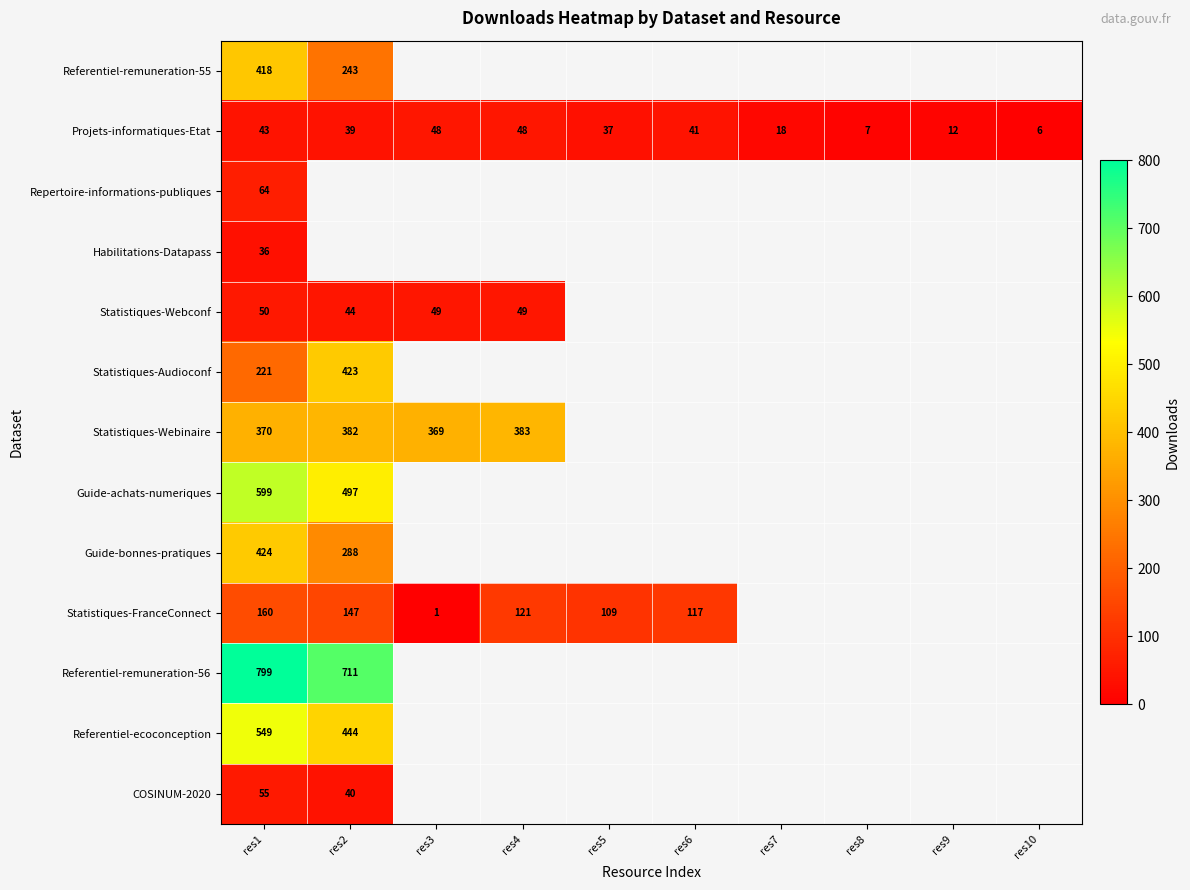

At which label does Projets-informatiques-Etat reach its minimum?

res10